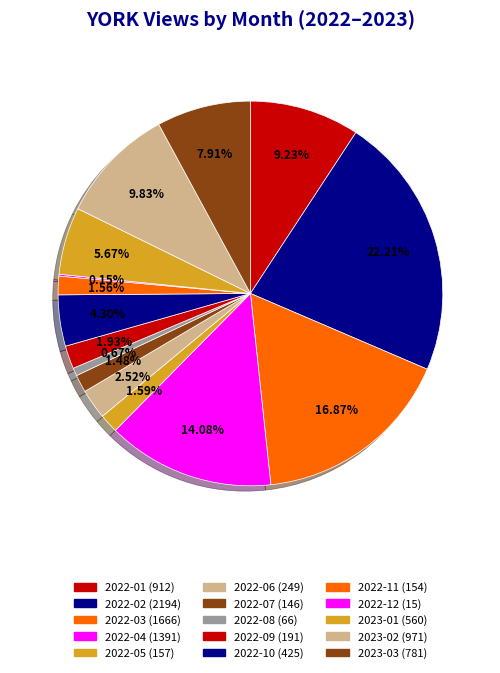

The 2022-03 slice represents 10% of the pie. True or false?

False